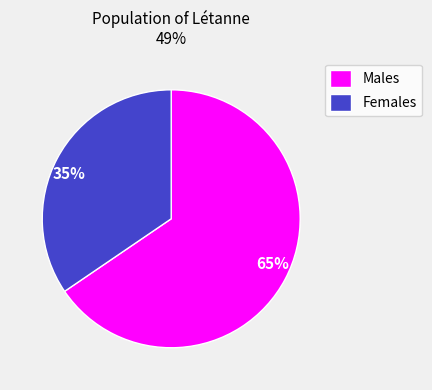

To the nearest percent, what percentage of the pie is Females?

35%